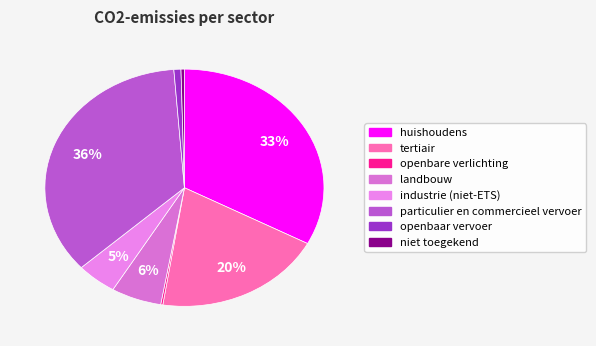

What is the total percentage of huishoudens and openbaar vervoer?

33.6%